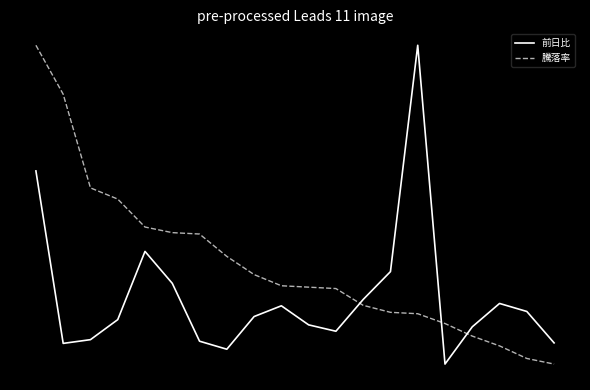

What is the sum of all 騰落率 values?

7.3